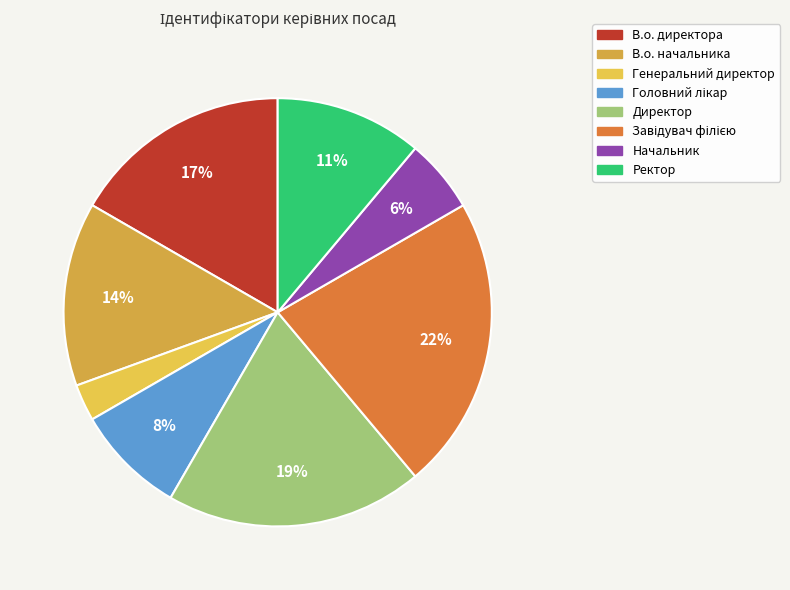

What percentage is NOT represented by В.о. начальника?

86.1%